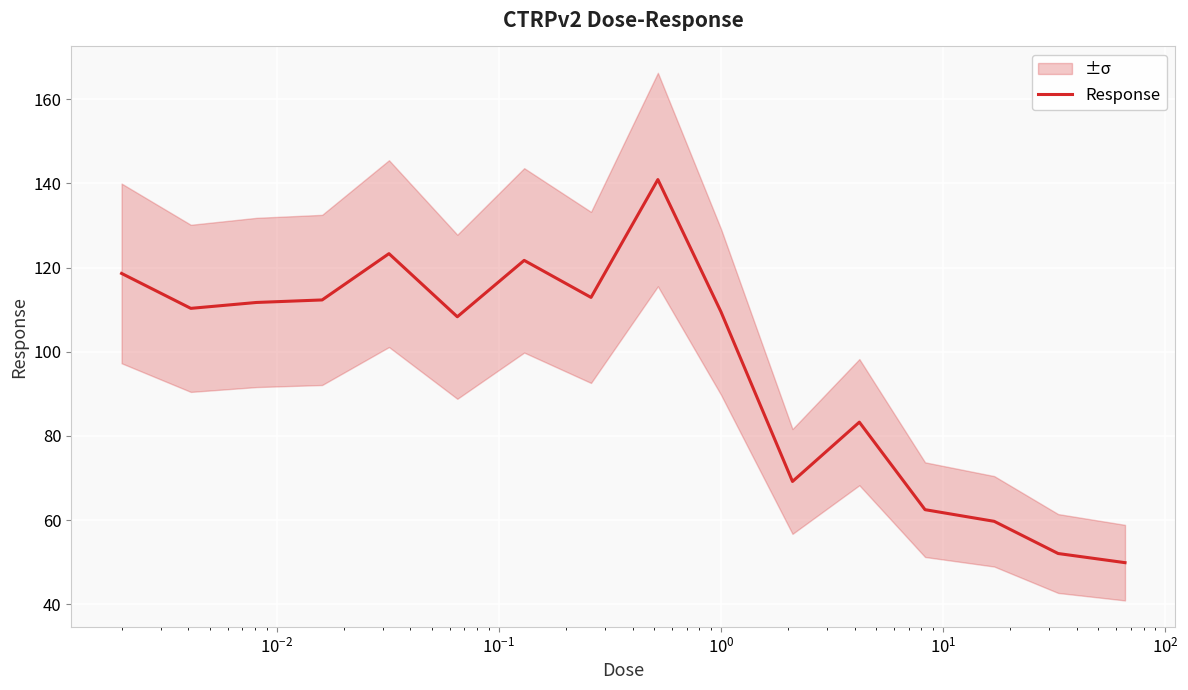

What is the maximum value for Response?

140.9